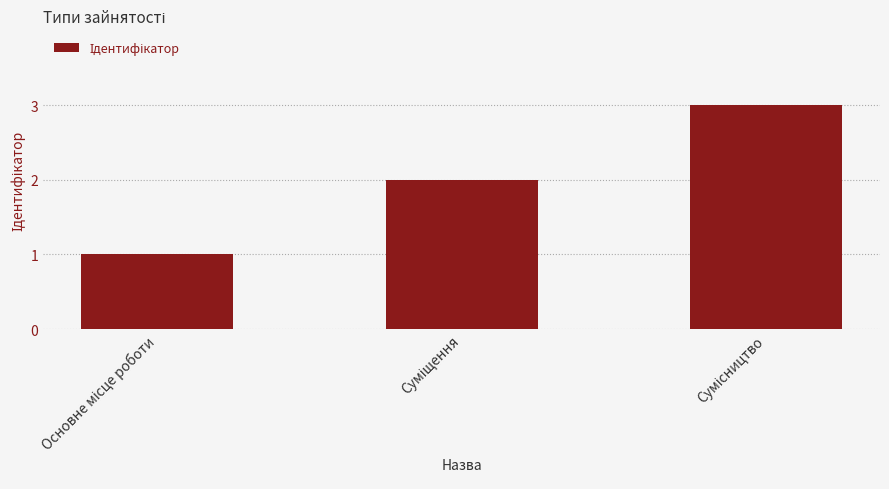

What is the sum of all values?

6